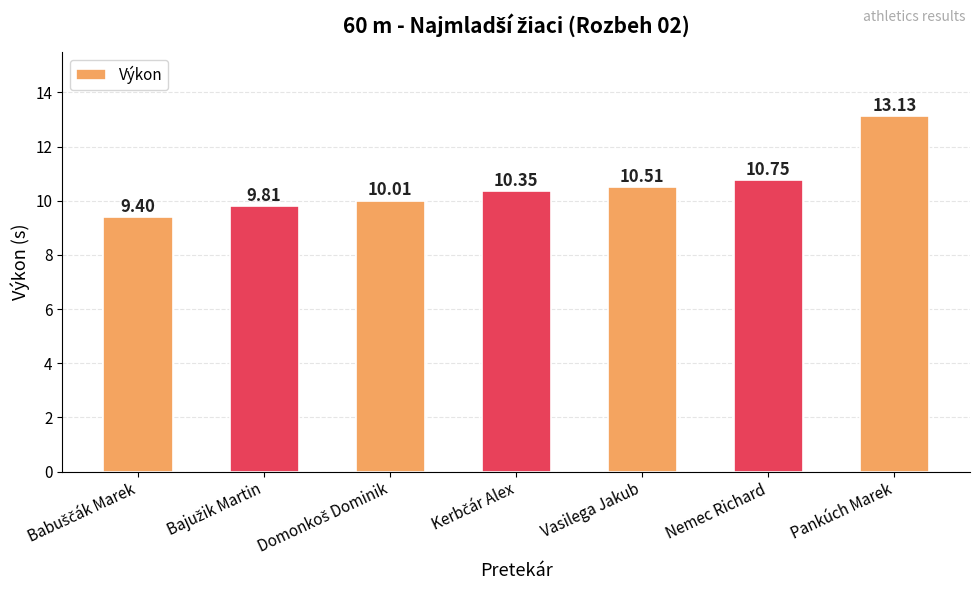

At which label is the value closest to 11?

Nemec Richard